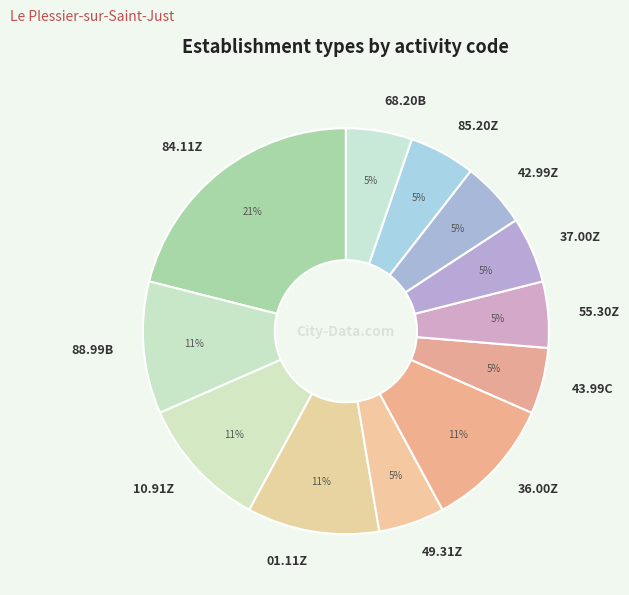

Count the number of slices in the pie.

12